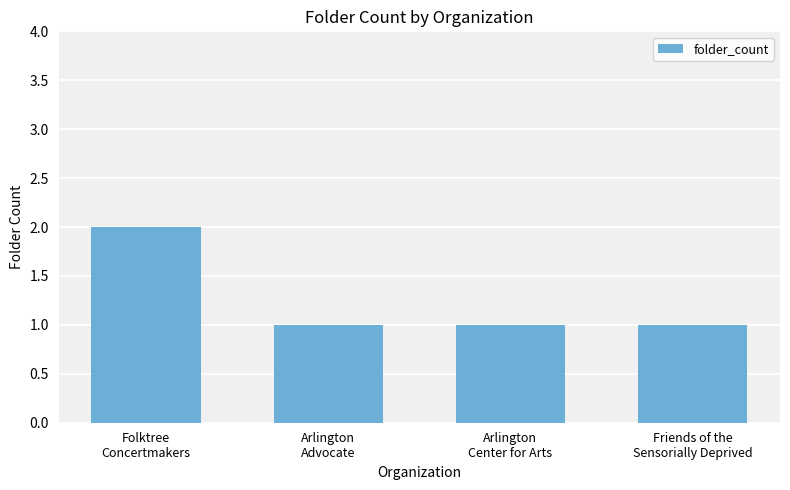

Reading left to right, transcribe all the data shown in this chart.

2	1	1	1